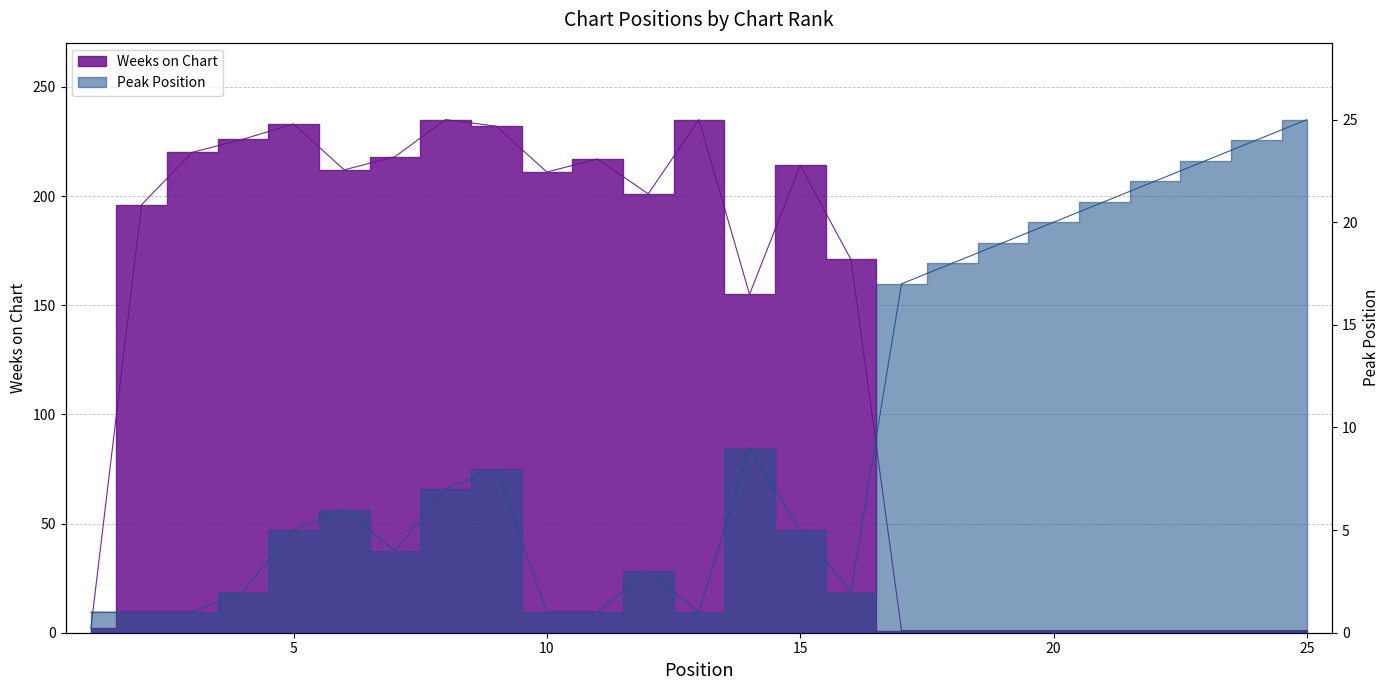

Is it true that Peak Position equals 2 at 13?

False